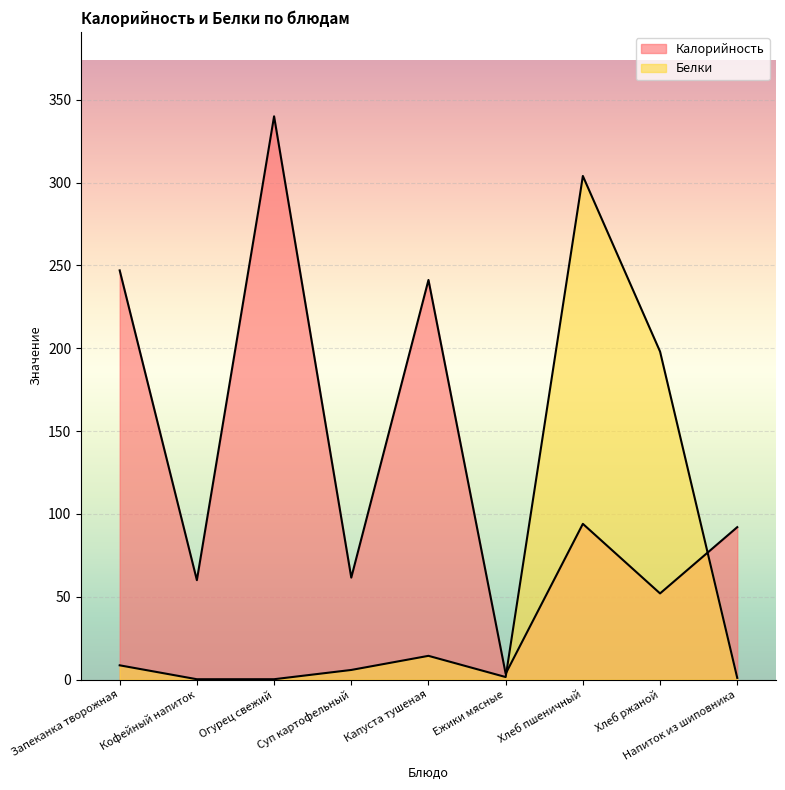

At which label does Белки first exceed 5?

Запеканка творожная